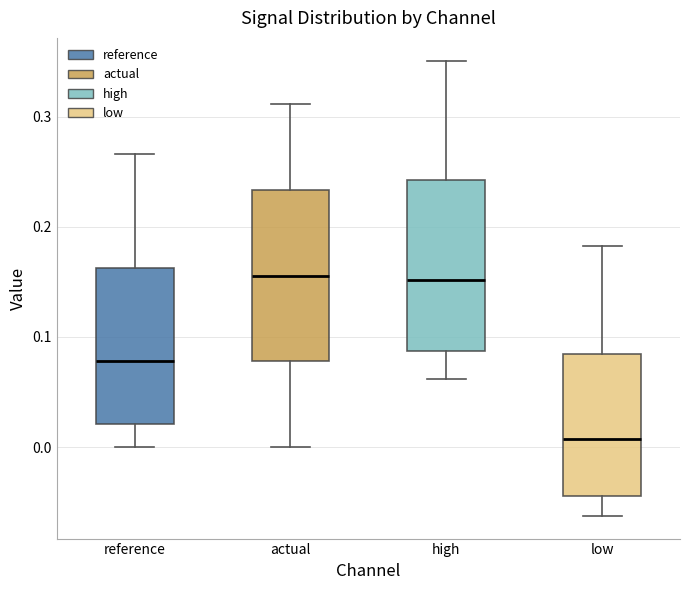

Reading left to right, read every box against the y-axis: the position of its median line, the range the box covers, and the ends of its whiskers. The values are not printed on the chart, so give them approximately, as read against the axis.

reference: median 0.08, box 0.02 to 0.16, whiskers 0.00 to 0.27
actual: median 0.16, box 0.08 to 0.23, whiskers 0.00 to 0.31
high: median 0.15, box 0.09 to 0.24, whiskers 0.06 to 0.35
low: median 0.01, box -0.04 to 0.08, whiskers -0.06 to 0.18